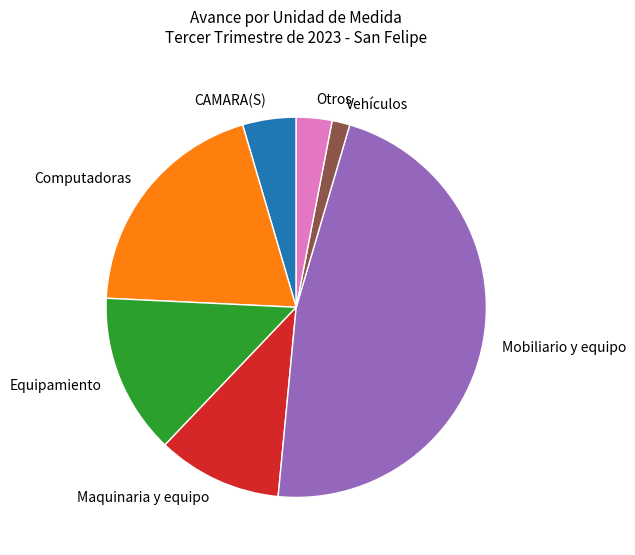

Do CAMARA(S) and Mobiliario y equipo together represent more than half of the pie?

Yes